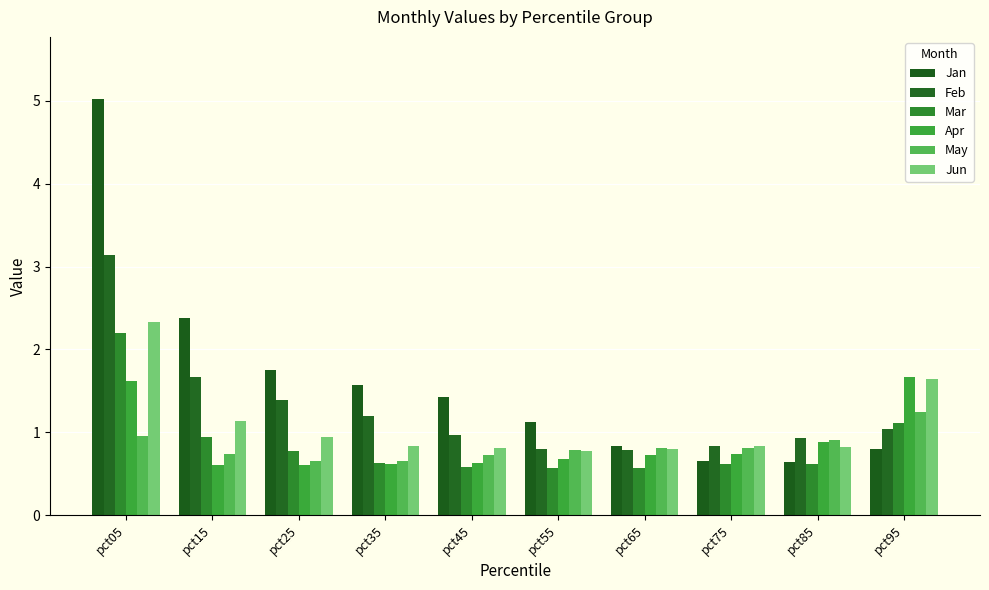

Count the number of data series in this chart.

6